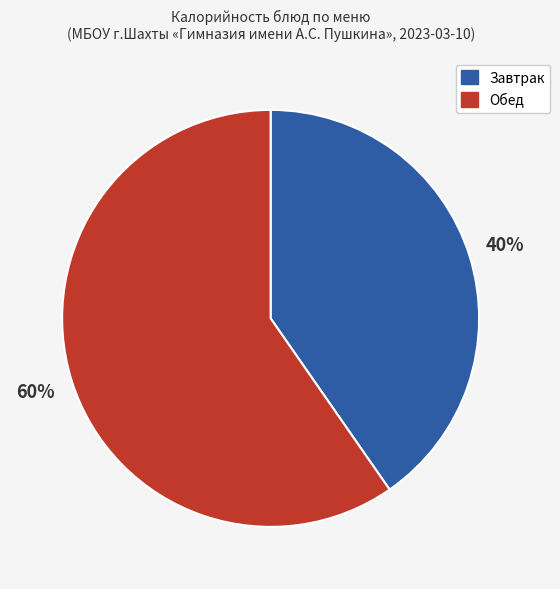

Which category has the smallest portion of the pie?

Завтрак